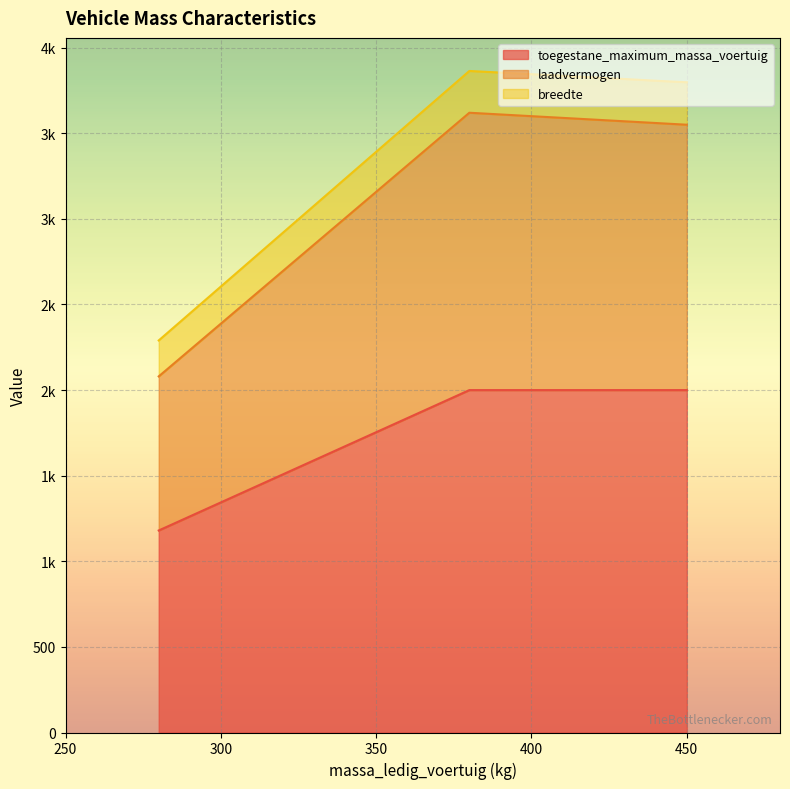

How many lines are shown in the chart?

3